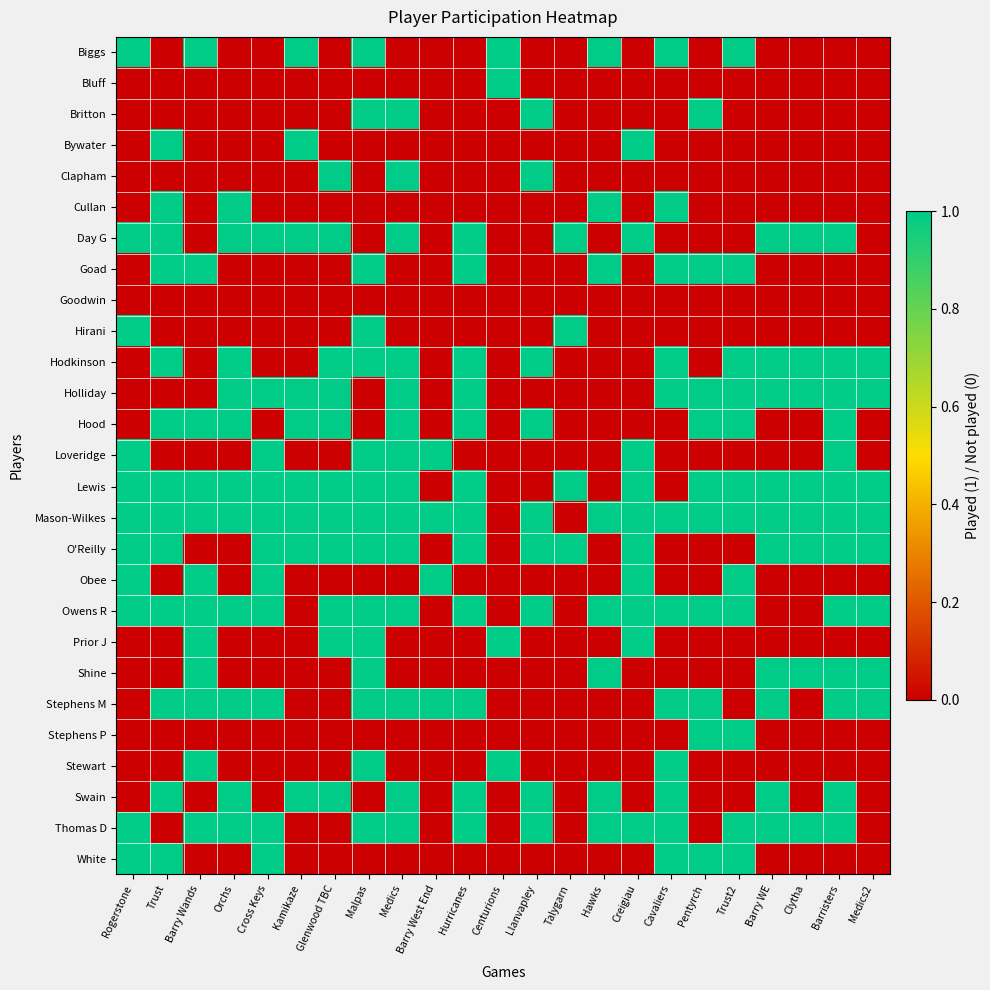

Which has a higher value, Cavaliers or Malpas?

Cavaliers